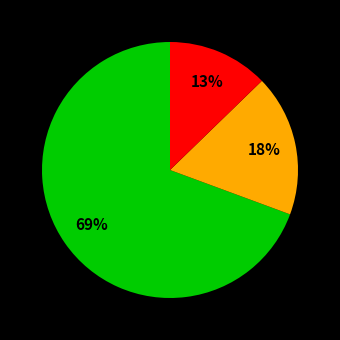

To the nearest percent, what is the average slice percentage?

33%